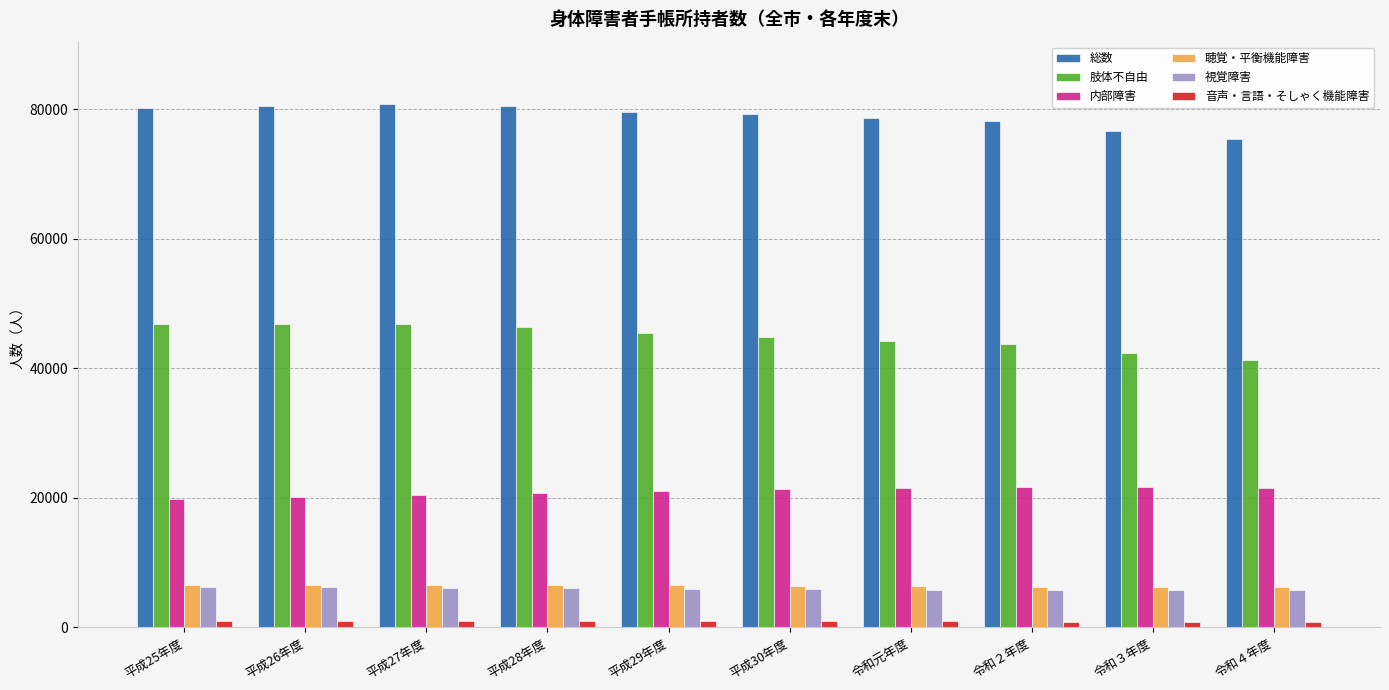

Where does the 聴覚・平衡機能障害 series first go above 6424?

平成25年度